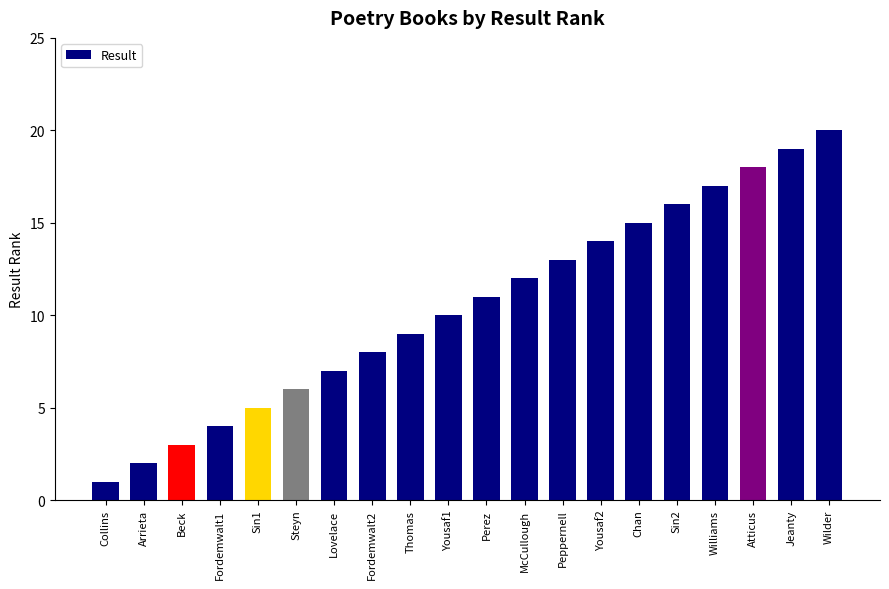

How many bars are there in total?

20